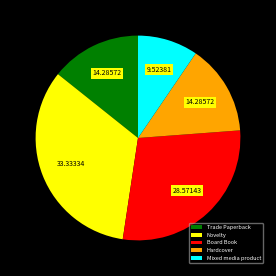

Which slice is the smallest?

Mixed media product